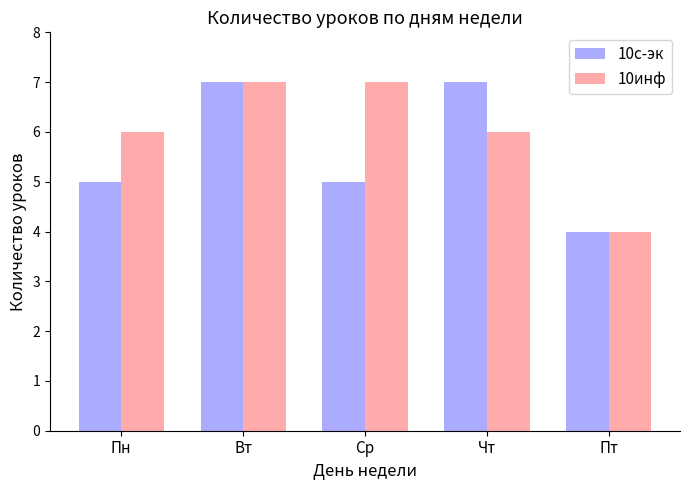

What is the minimum value shown in the chart?

4